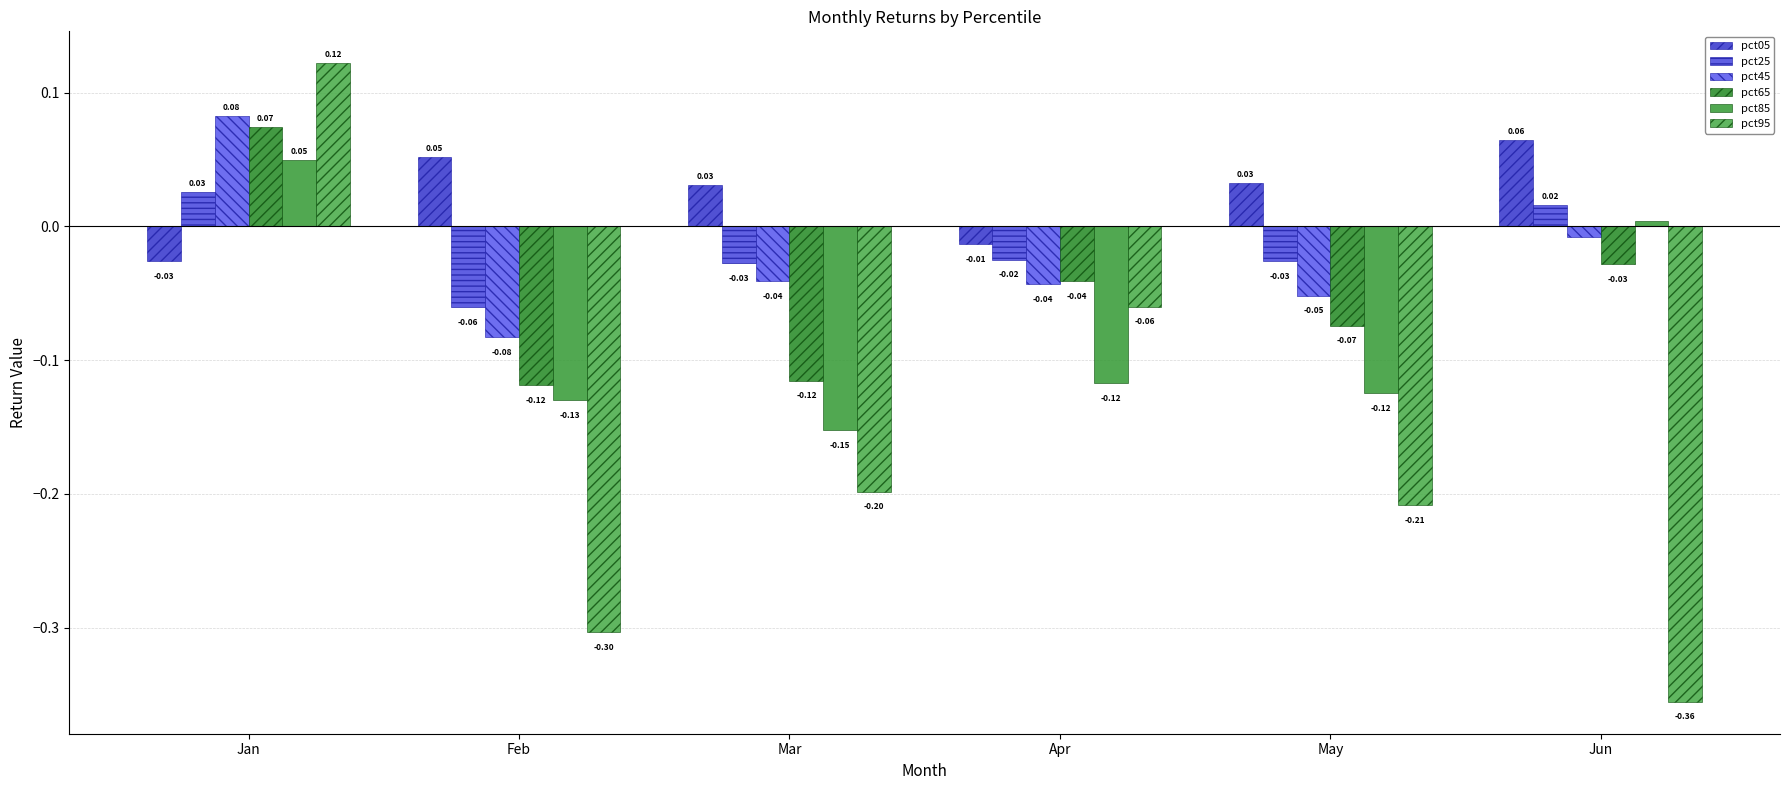

Which label corresponds to the smallest value in the chart?

Jun